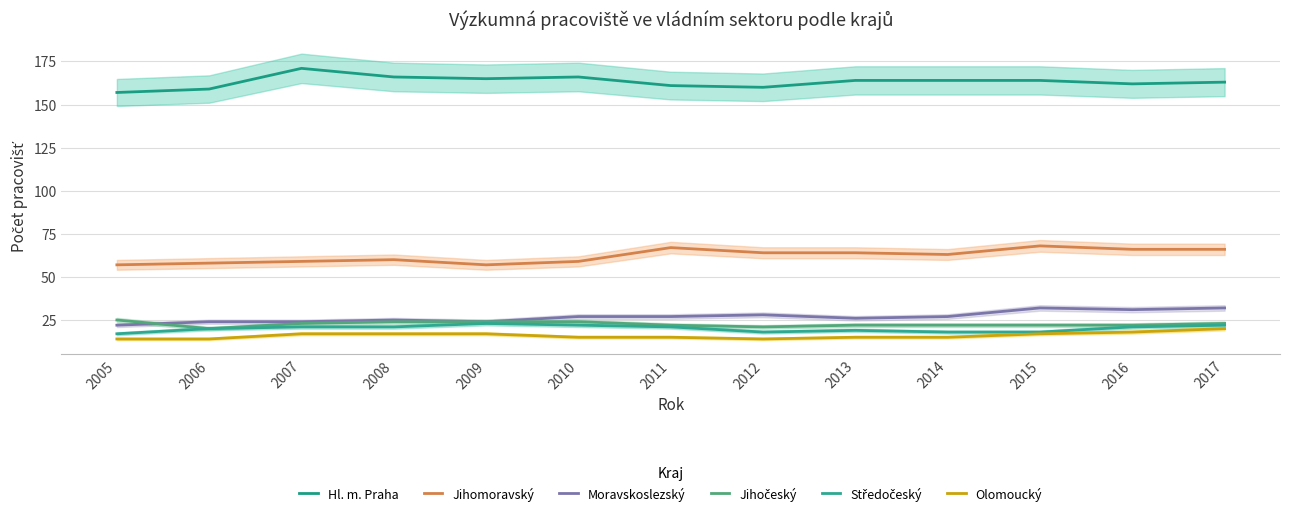

The Olomoucký series shows 18 at 2016. True or false?

True